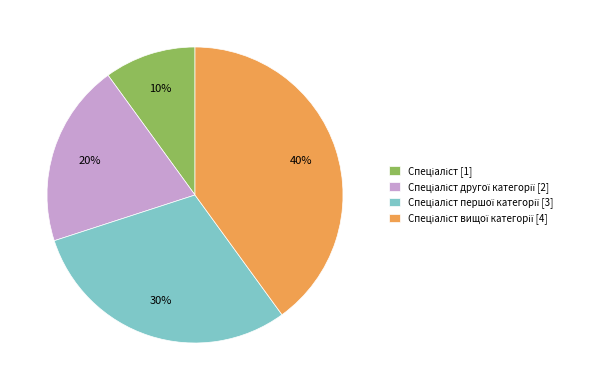

To the nearest percent, what is the average slice percentage?

25%